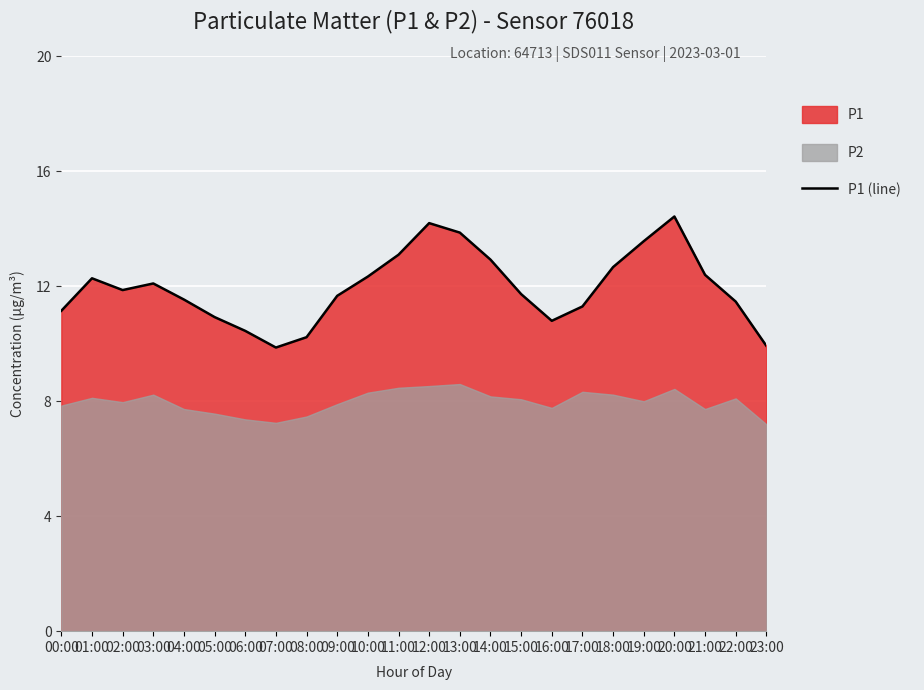

Reading left to right, transcribe all the data shown in this chart.

00:00=11.2	01:00=12.3	02:00=11.9	03:00=12.1	04:00=11.5	05:00=10.9	06:00=10.4	07:00=9.9	08:00=10.2	09:00=11.7	10:00=12.3	11:00=13.1	12:00=14.2	13:00=13.9	14:00=12.9	15:00=11.7	16:00=10.8	17:00=11.3	18:00=12.7	19:00=13.6	20:00=14.4	21:00=12.4	22:00=11.5	23:00=9.9